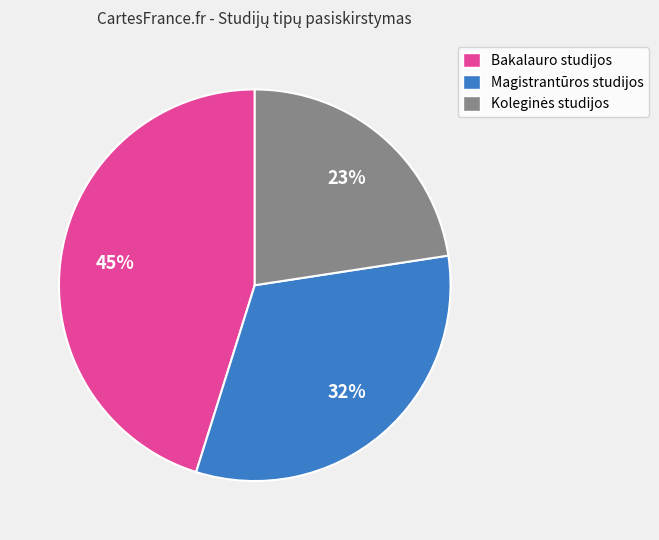

To the nearest percent, what is the average slice percentage?

33%